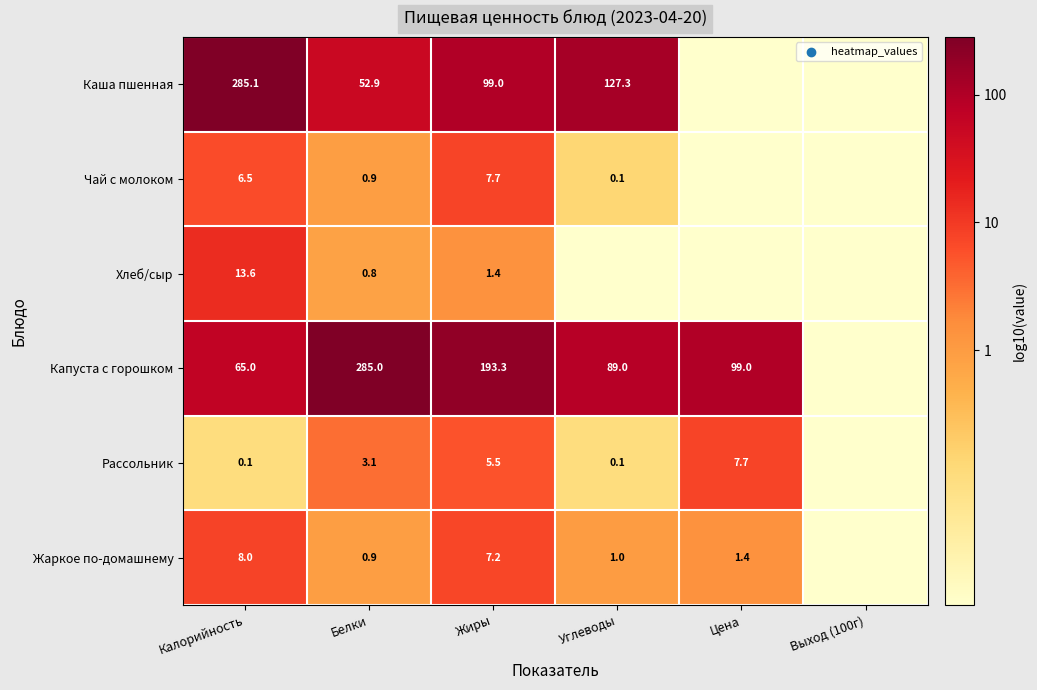

Is the value of Жаркое по-домашнему at Белки greater than the value of Хлеб/сыр at Калорийность?

No